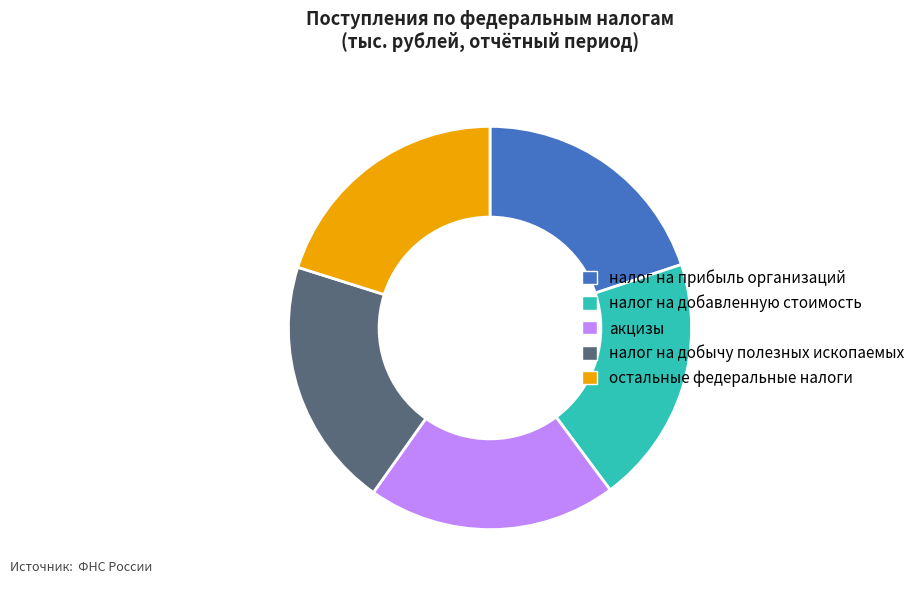

Combined, do налог на добавленную стоимость and налог на добычу полезных ископаемых account for over 50%?

No